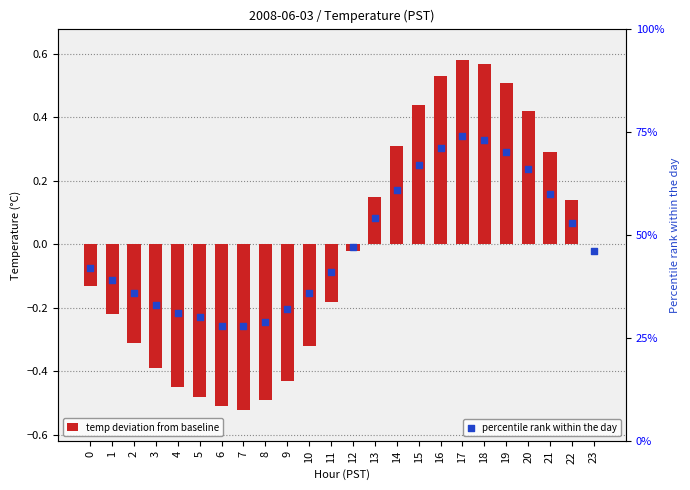

What are all the series names shown in the legend?

temp deviation from baseline, percentile rank within the day